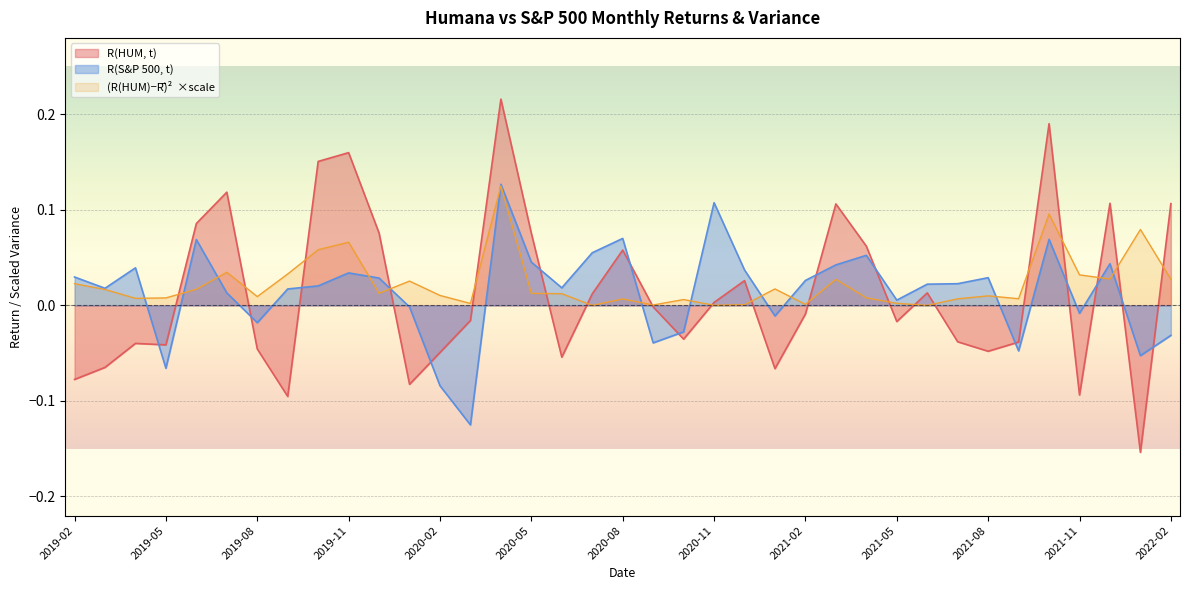

In (R(HUM)-Rmean)^2, how many points are lower than both neighbors (excluding endpoints)?

11